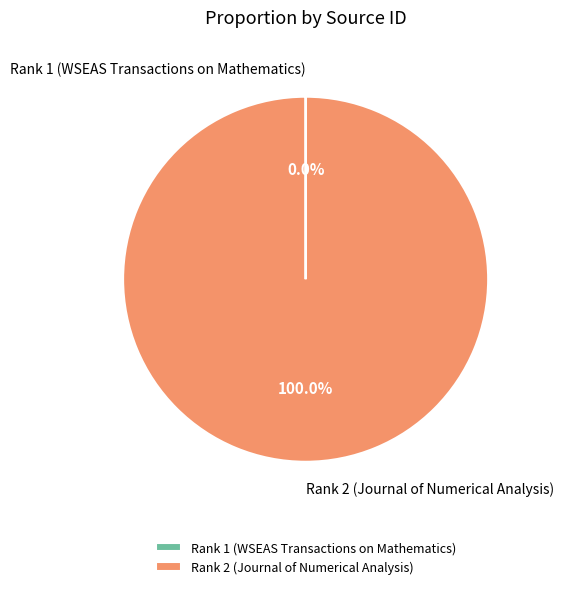

Which slice represents more than half of the pie?

Rank 2 (Journal of Numerical Analysis)